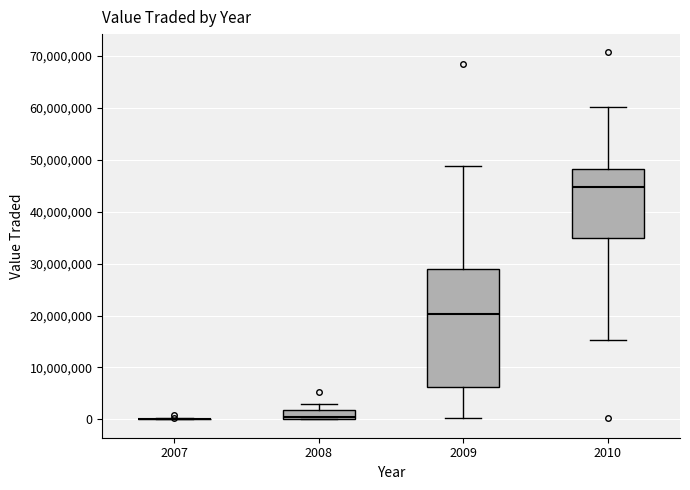

Reading left to right, read every box against the y-axis: the position of its median line, the range the box covers, and the ends of its whiskers. The values are not printed on the chart, so give them approximately, as read against the axis.

2007: box collapsed to a line at 0, whiskers 0 to 0
2008: median 1000000, box 0 to 2000000, whiskers 0 to 3000000
2009: median 20000000, box 6000000 to 29000000, whiskers 0 to 49000000
2010: median 45000000, box 35000000 to 48000000, whiskers 15000000 to 60000000